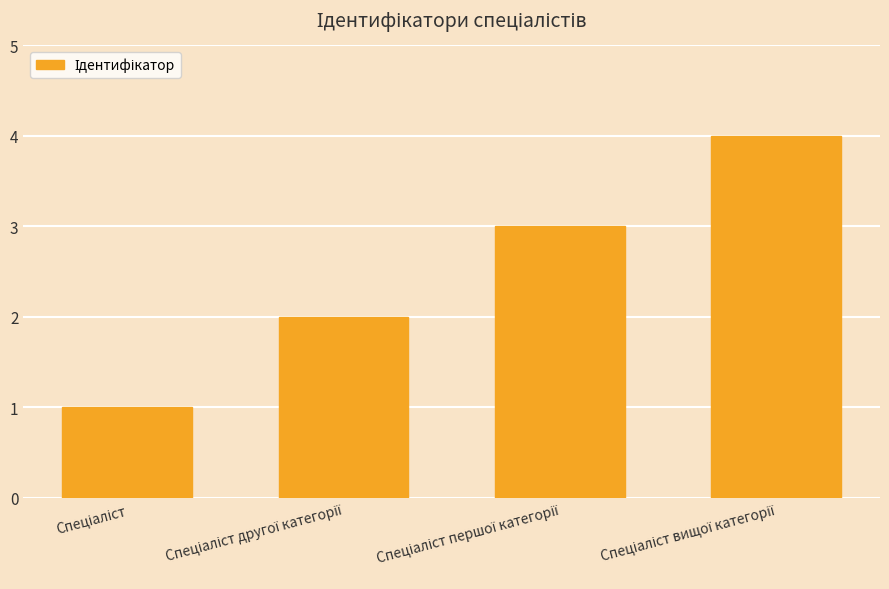

What is the sum of all values?

10